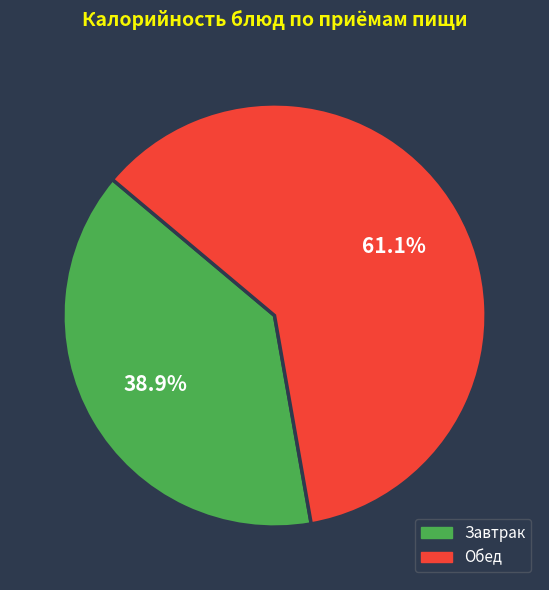

Is there a majority slice in this chart?

Yes